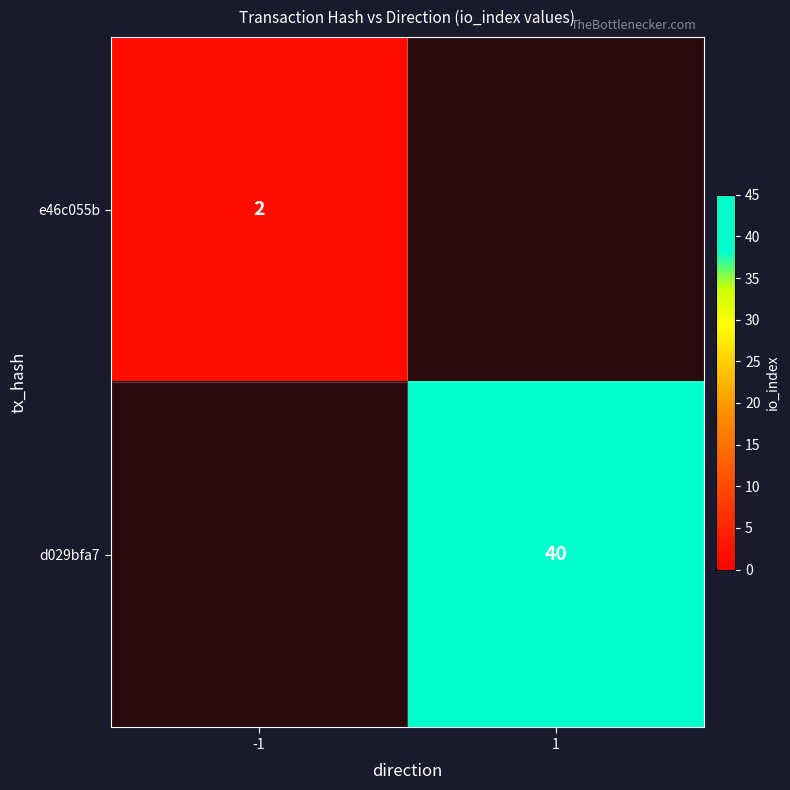

Is it true that e46c055b equals 1 at -1?

False